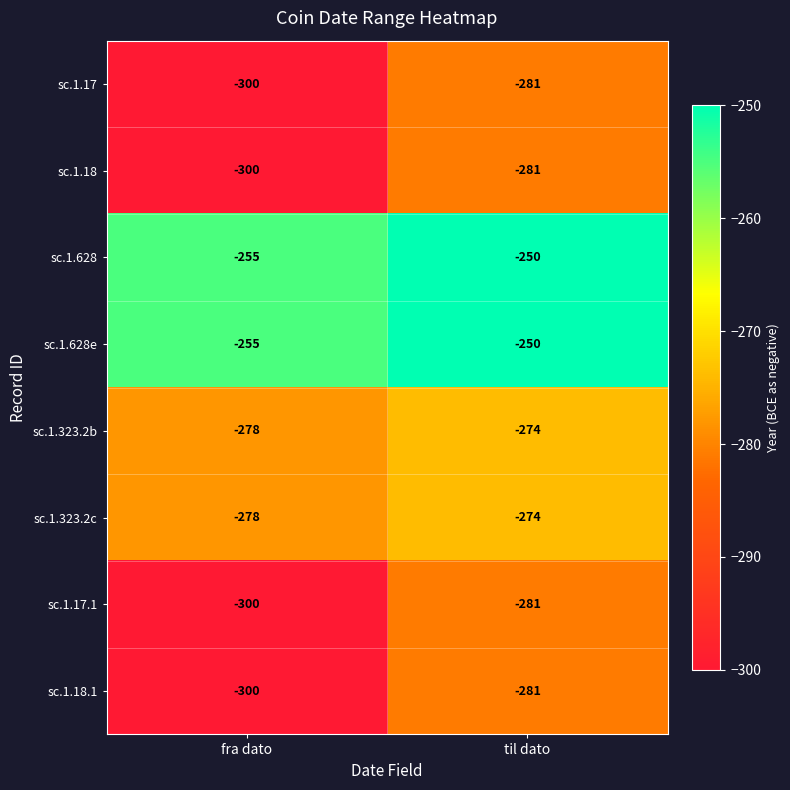

What is the total value across all series at til dato?

-2172